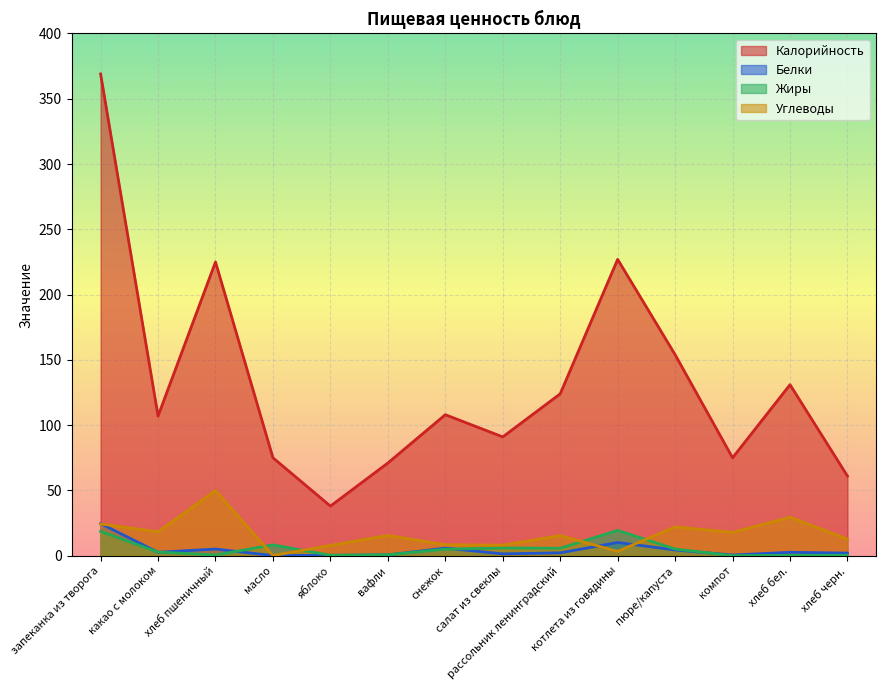

In Углеводы, how many points are higher than both neighbors (excluding endpoints)?

5